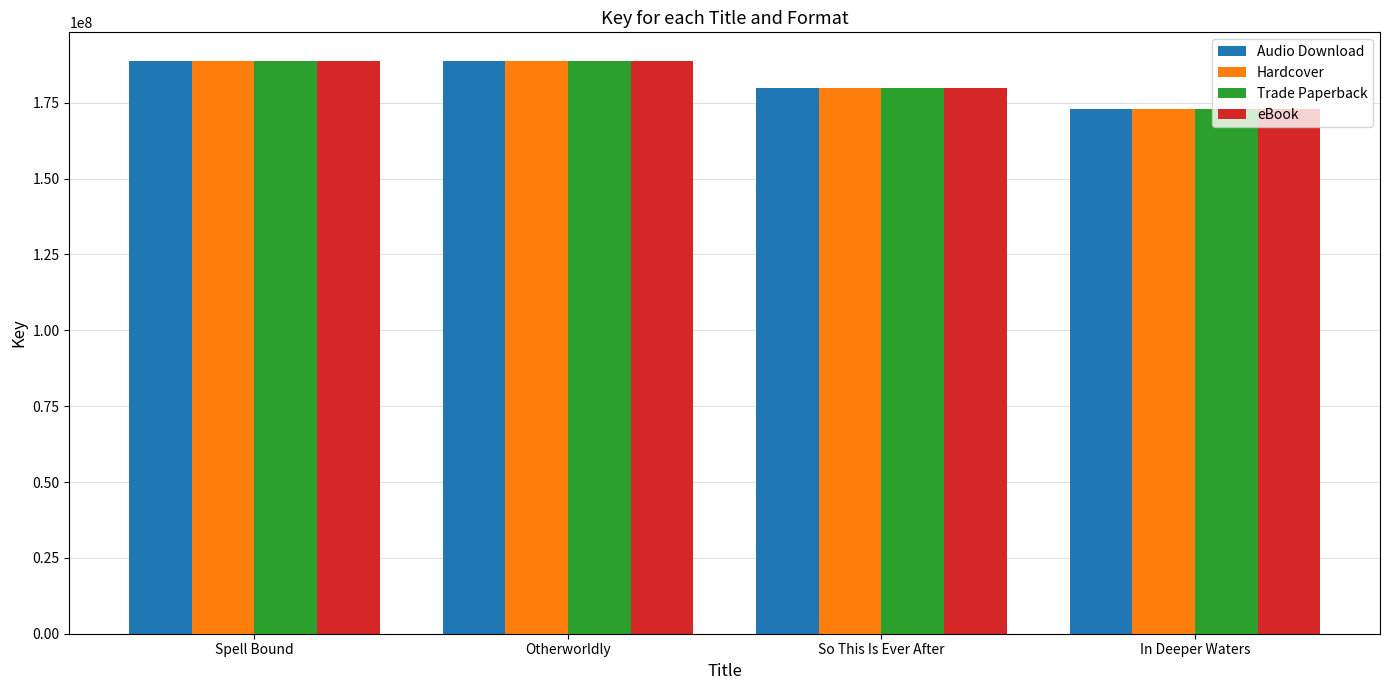

What is the total value across all series at Spell Bound?

755085972